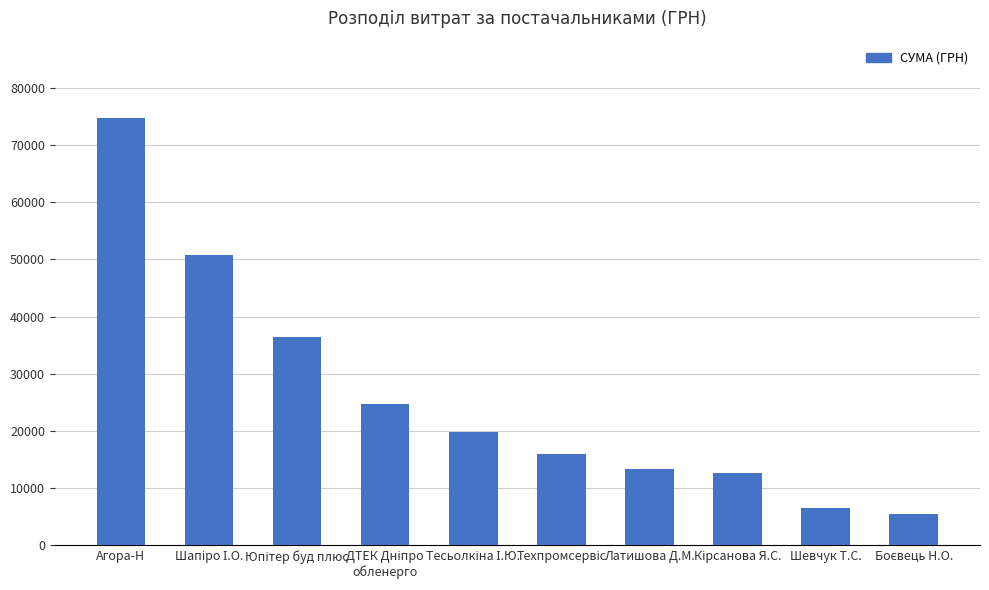

The chart shows a value of 50185.7 at Агора-Н. True or false?

False